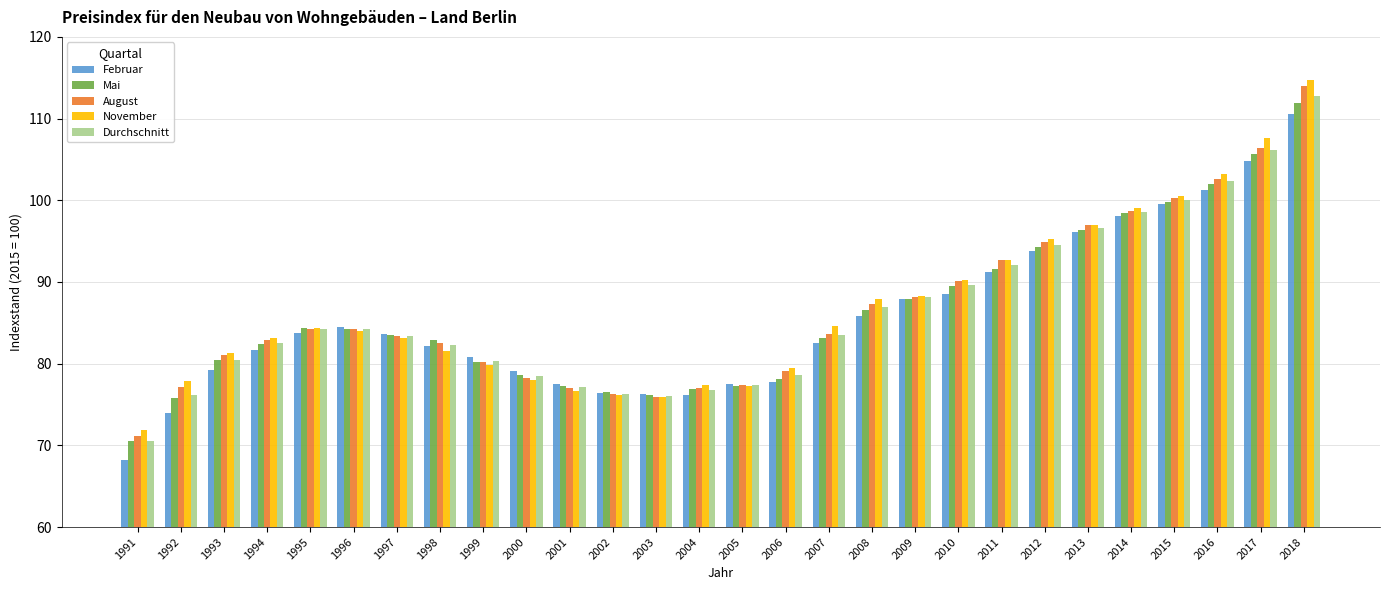

True or false: Februar has a value of 23.2 at 2000.

False